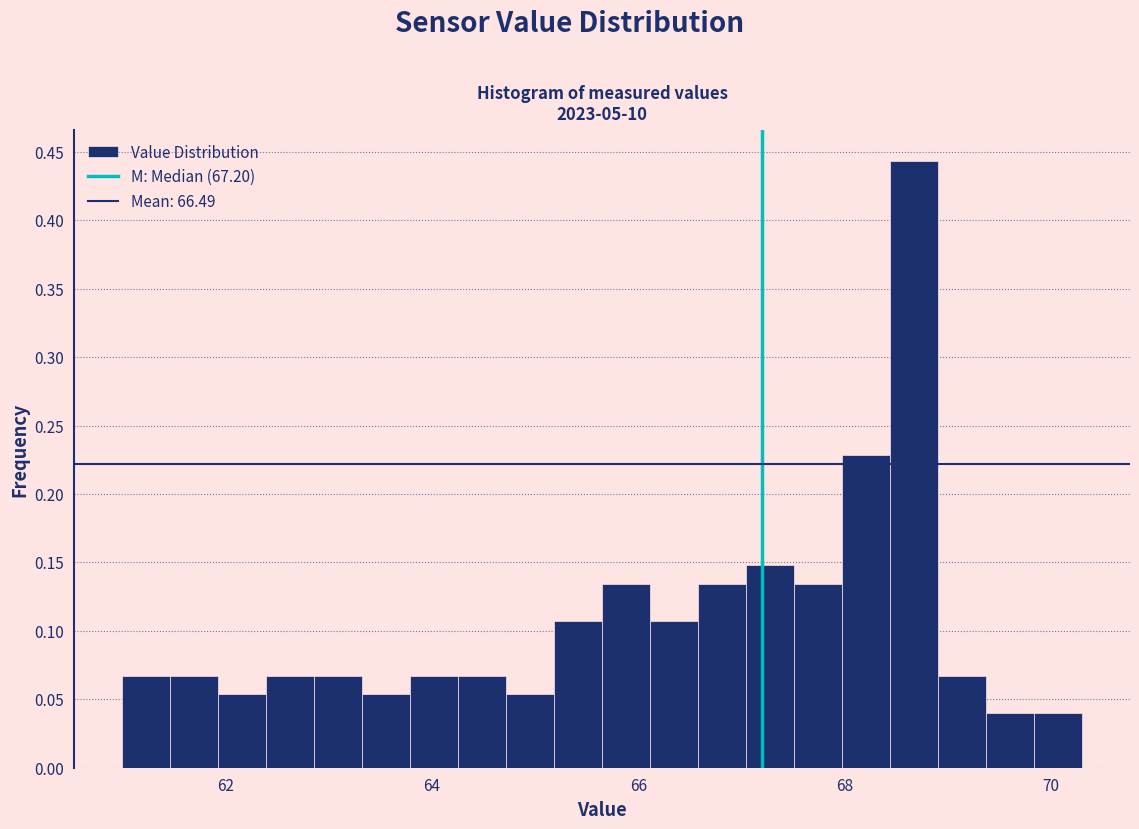

Read against the x-axis, roughly where is the centre of the tallest bar?

68.6